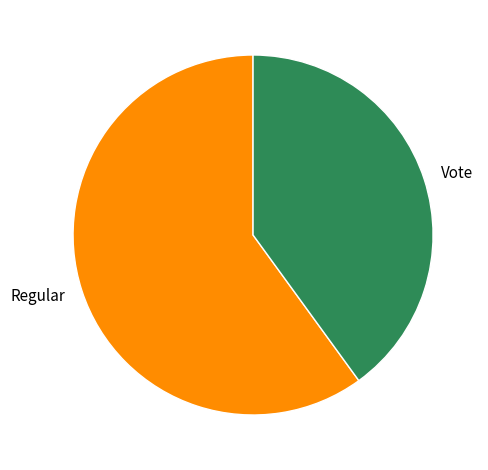

Rank the categories by value from highest to lowest.

Regular, Vote